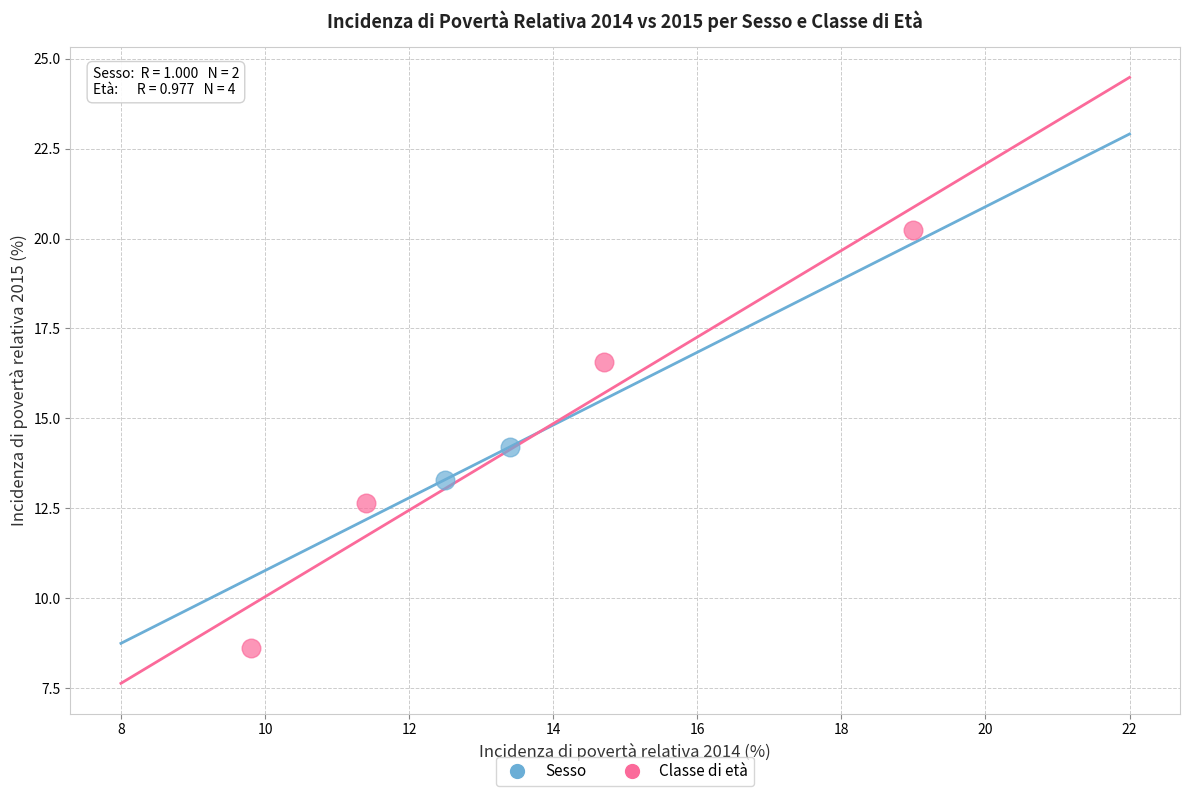

What are all the series names shown in the legend?

Sesso, Classe di età